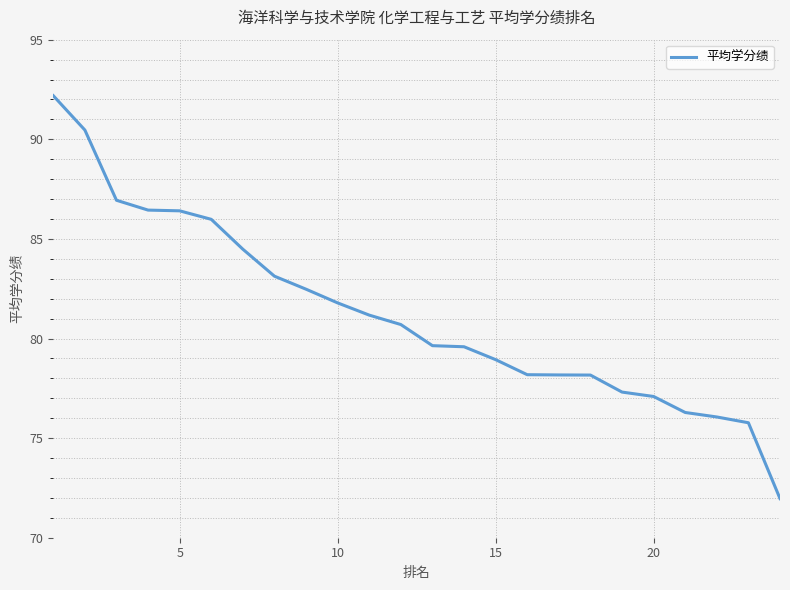

What is the smallest value displayed?

72.0